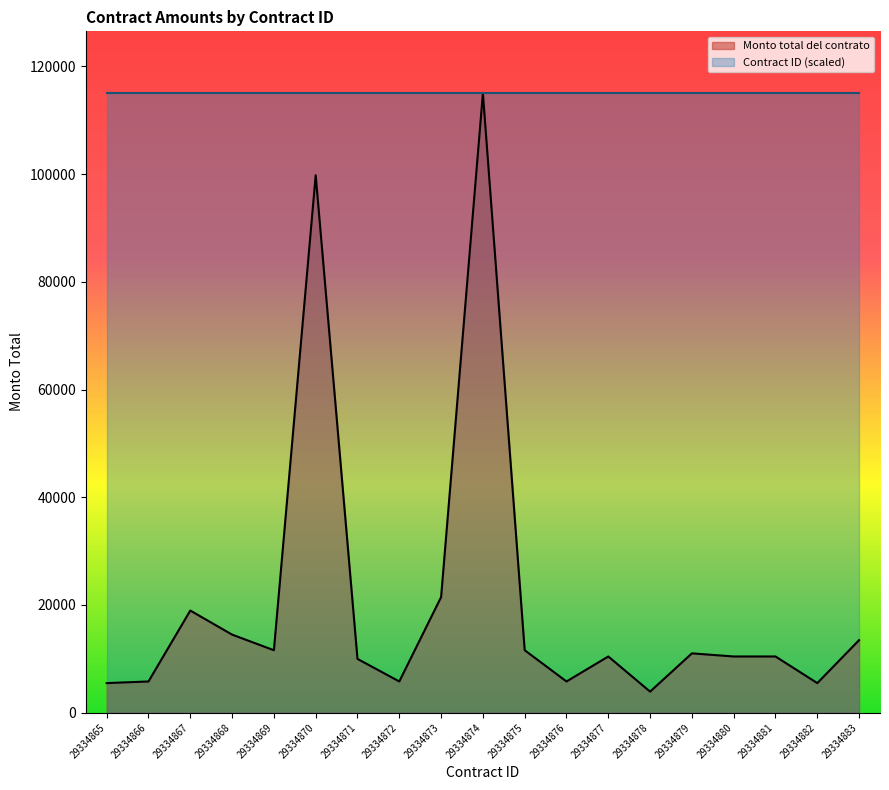

Where do Monto total del contrato and Contract ID first cross each other?

29334873 and 29334874